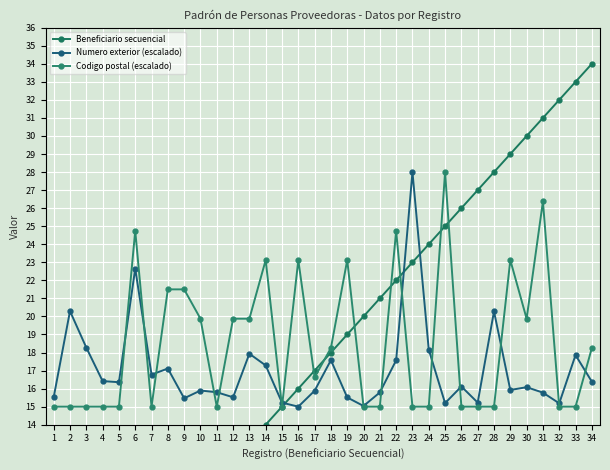

At which category is the sum across all series the highest?

31